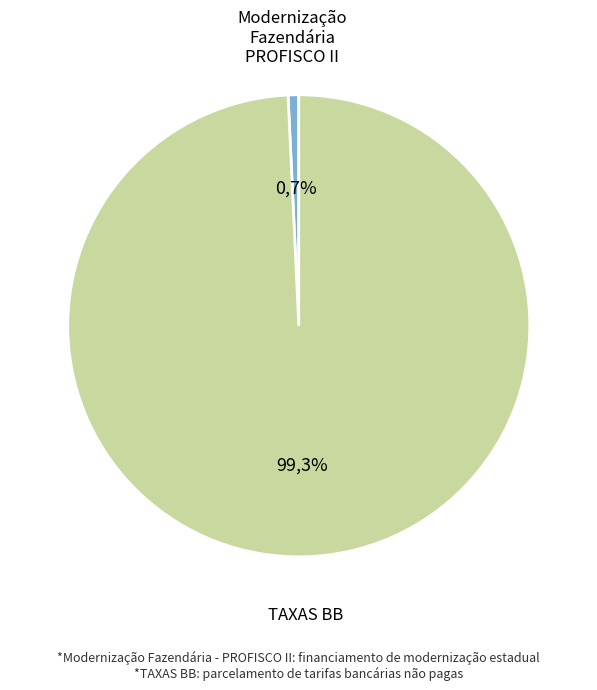

To the nearest percent, what is the average slice percentage?

50%